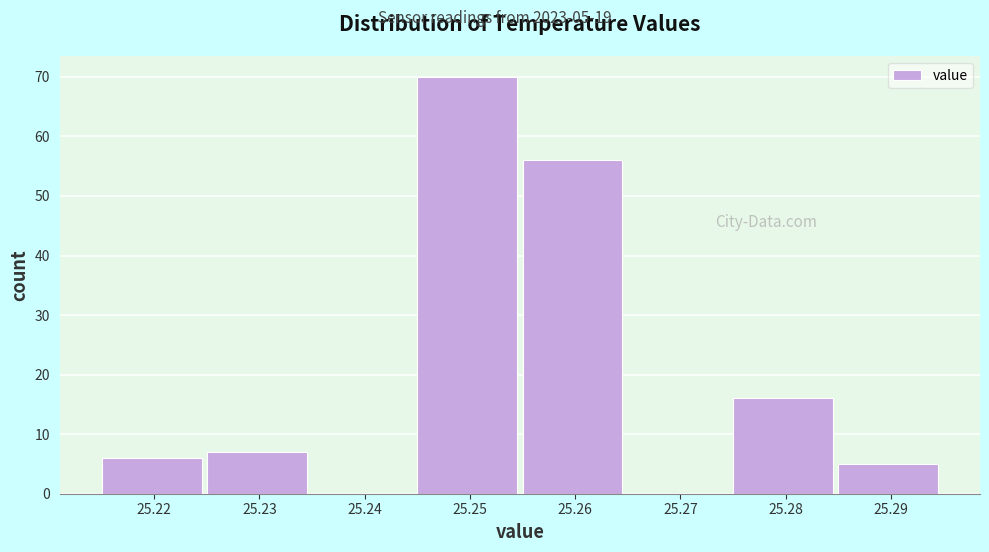

Which range on the x-axis has the tallest bar?

25.245 to 25.255